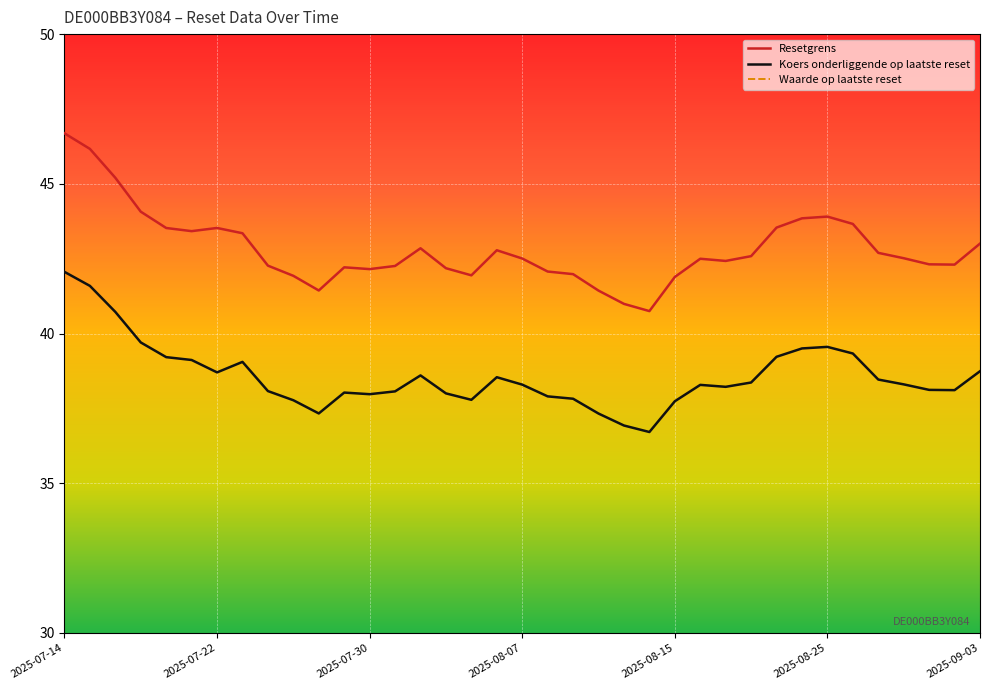

How many series are shown in this chart?

3